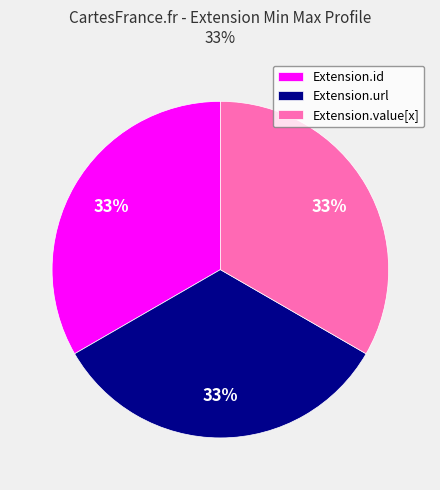

Is it true that Extension.value[x] is 33% of the pie?

True